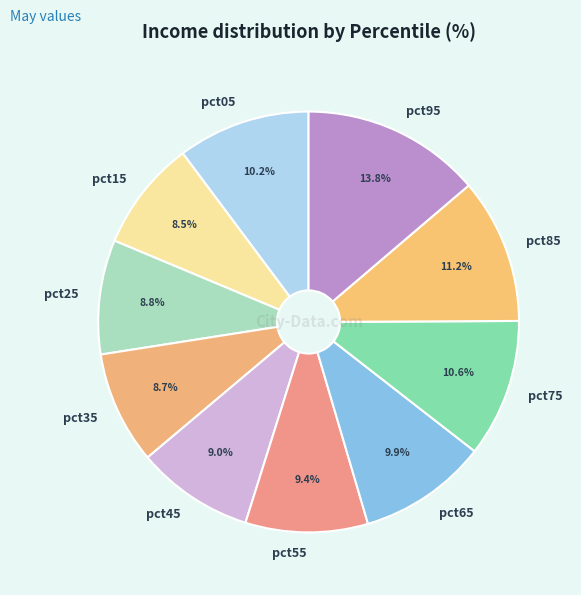

How many slices are in this pie chart?

10